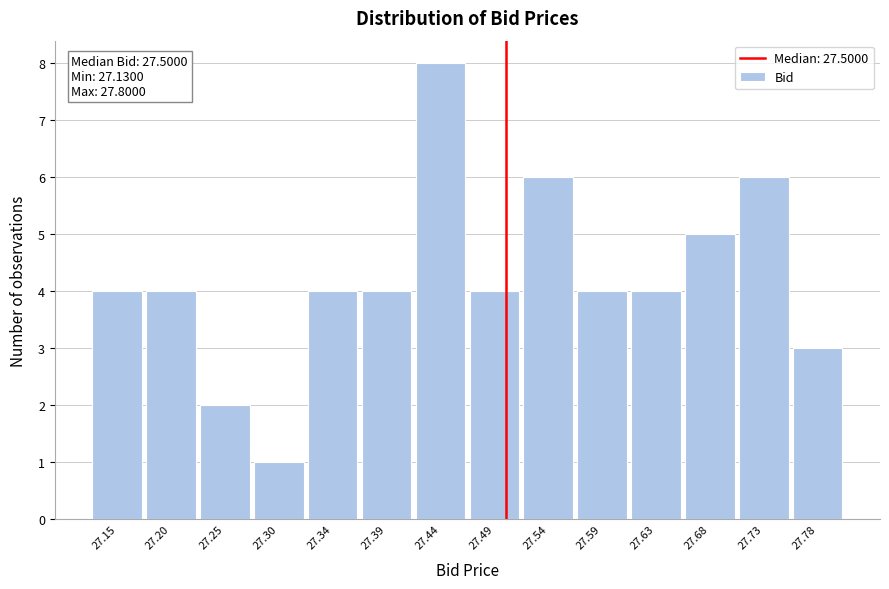

Which range on the x-axis has the tallest bar?

27.415 to 27.465